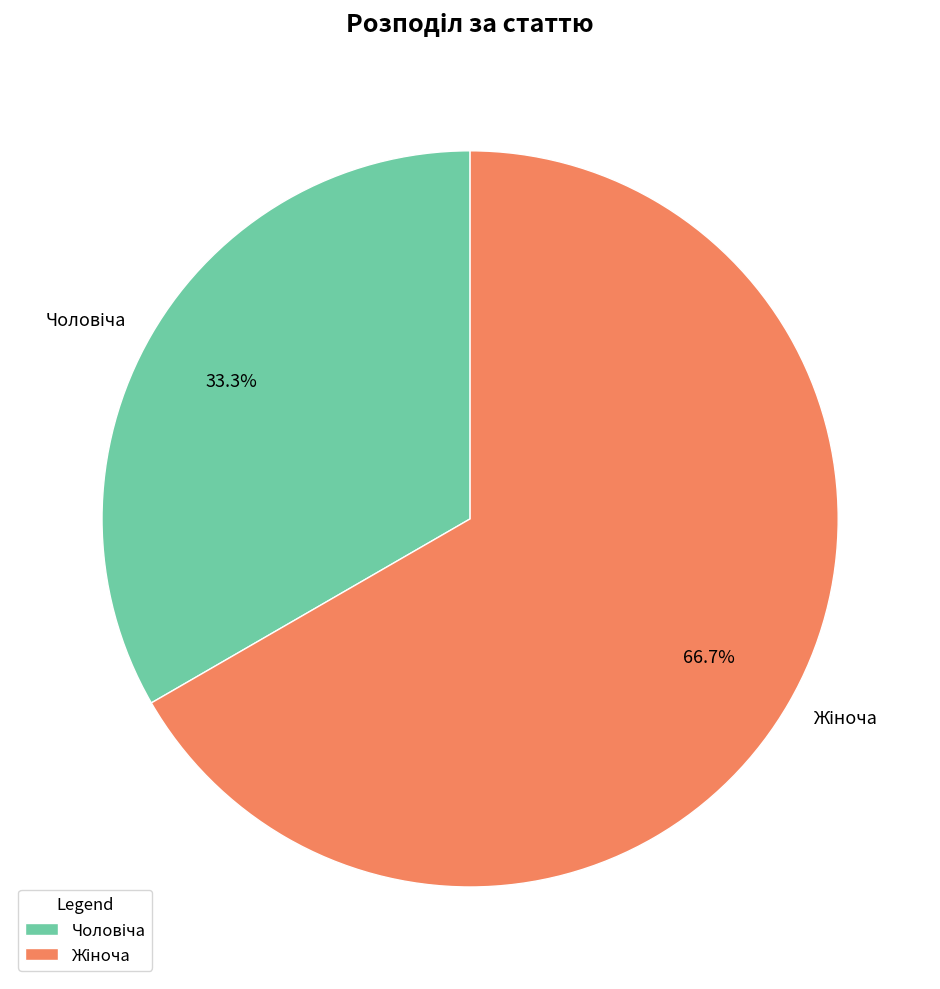

How many segments does this pie chart have?

2